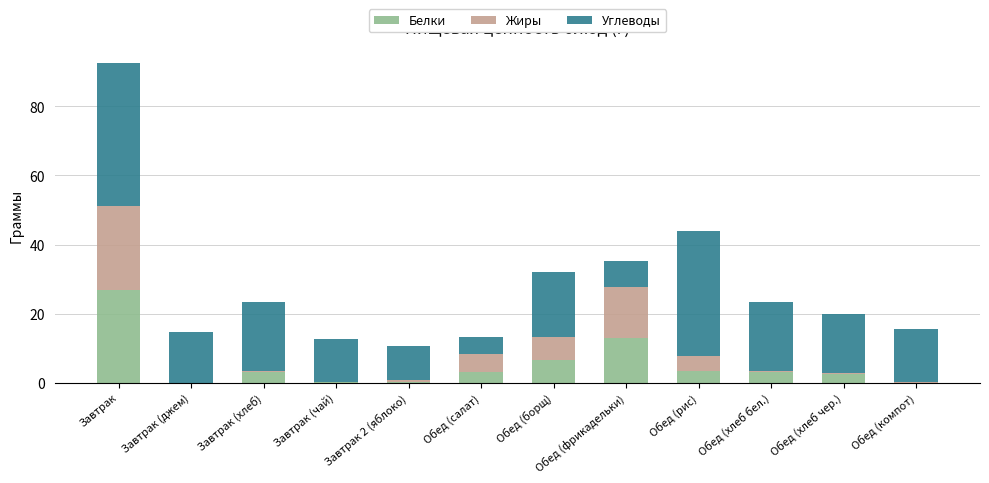

At which category is the sum across all series the highest?

Завтрак